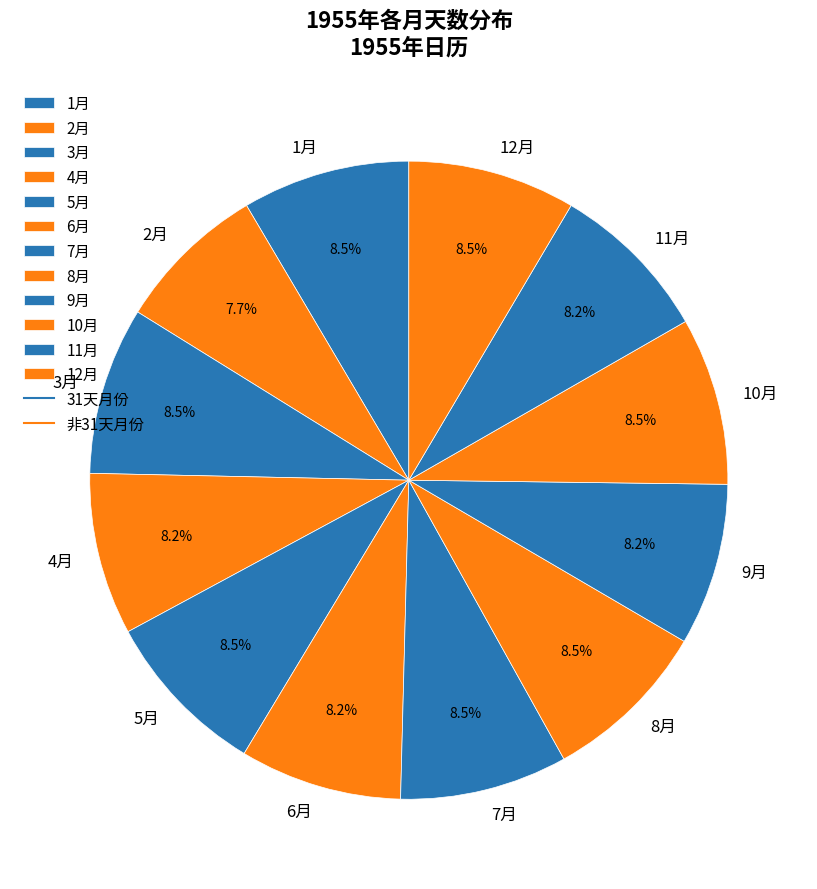

What portion of the pie excludes 11月?

91.8%